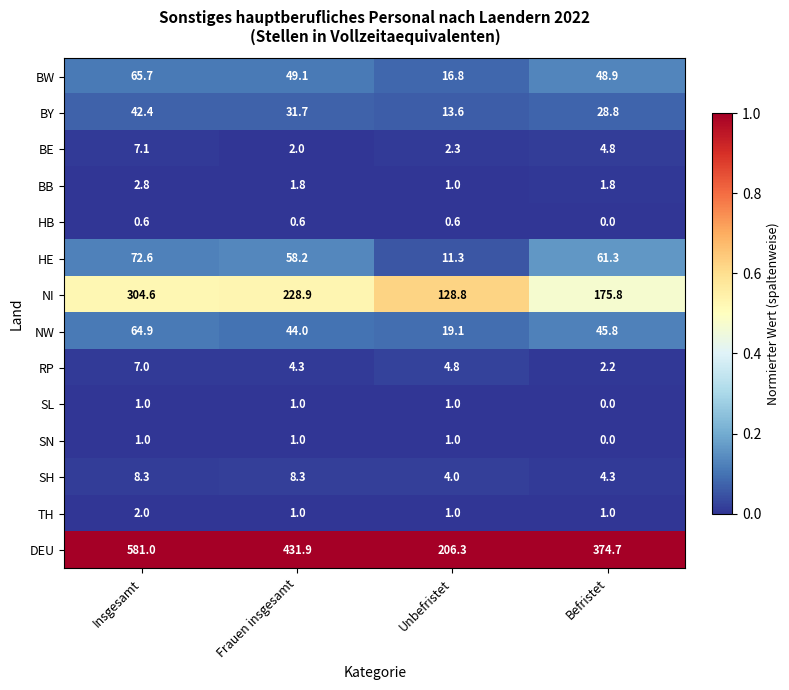

What is the maximum value for BY?

42.4